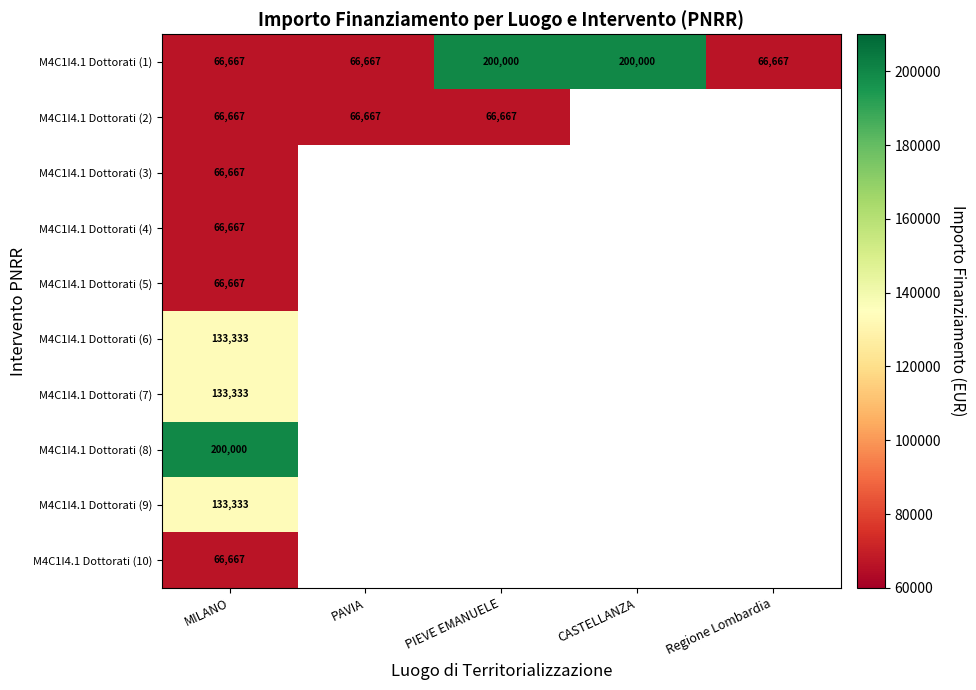

Between MILANO and CASTELLANZA, which is larger?

CASTELLANZA